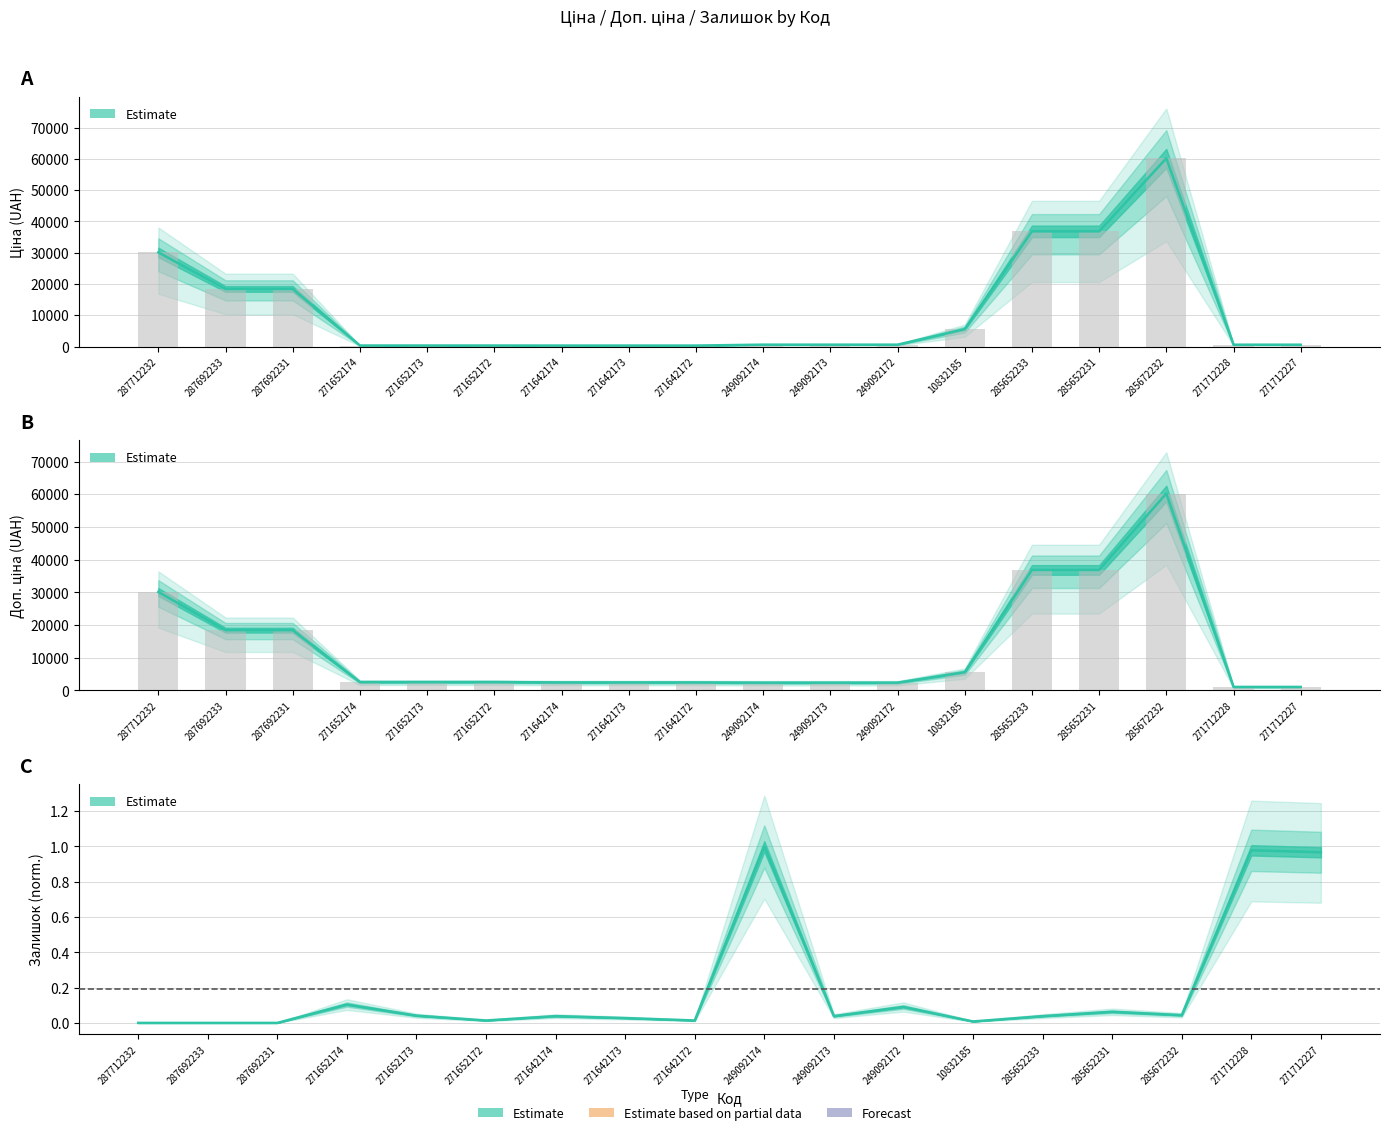

What is the difference between the highest and lowest values at 271652172?

2546.4